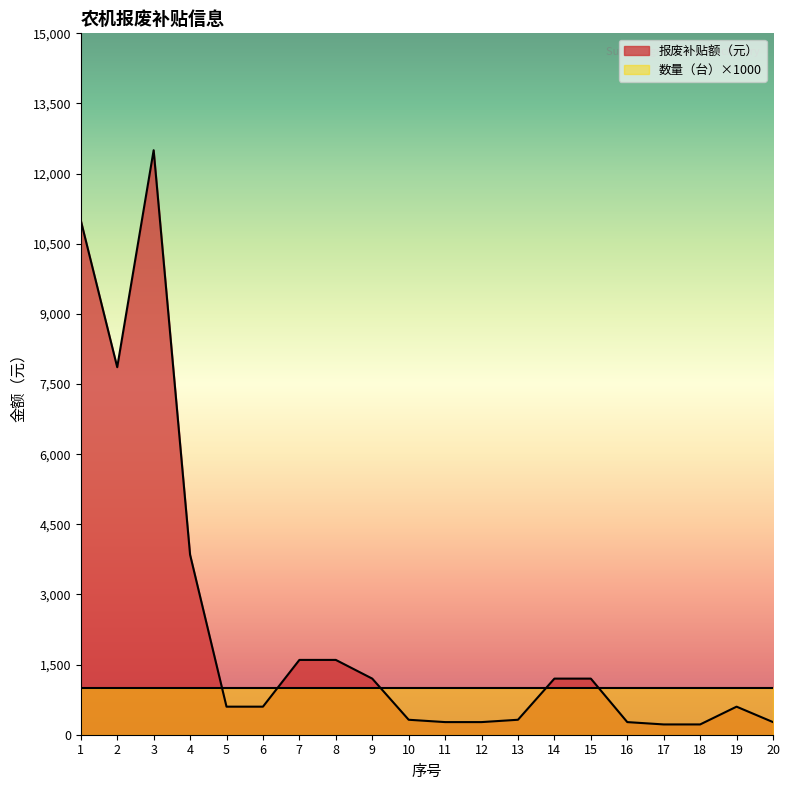

What is the difference between the maximum and second lowest values?

12280